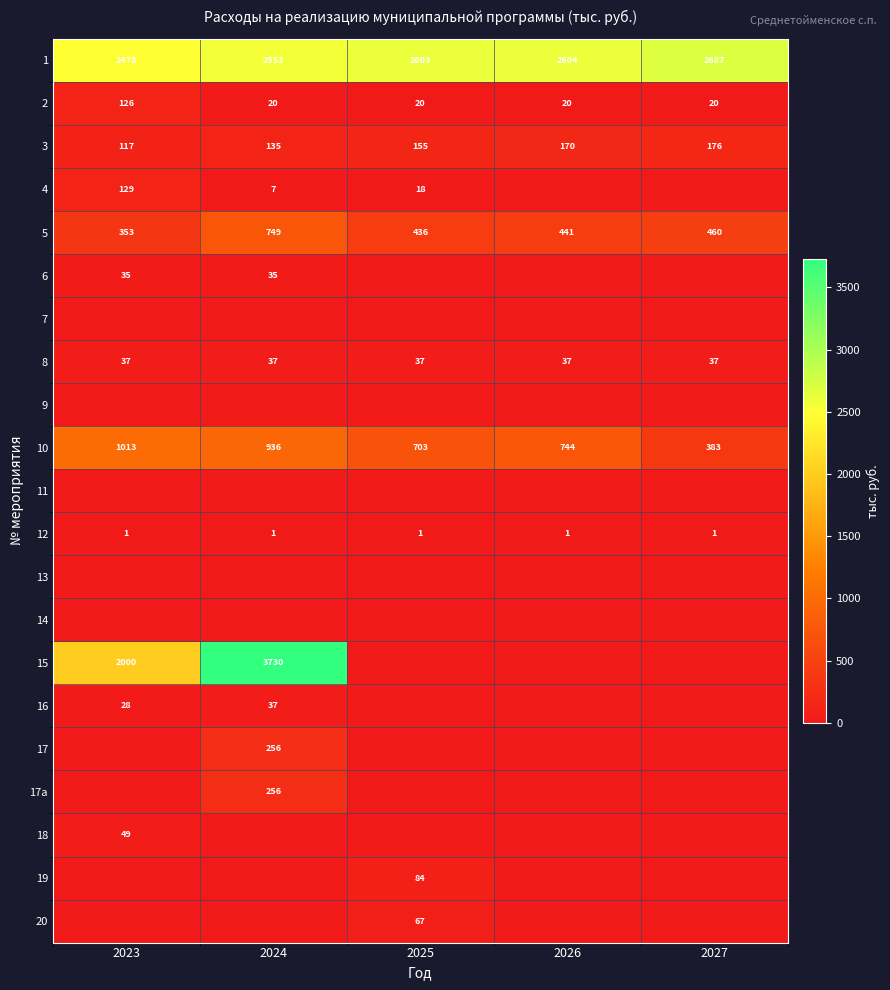

Which category has the lowest value across all series?

2026